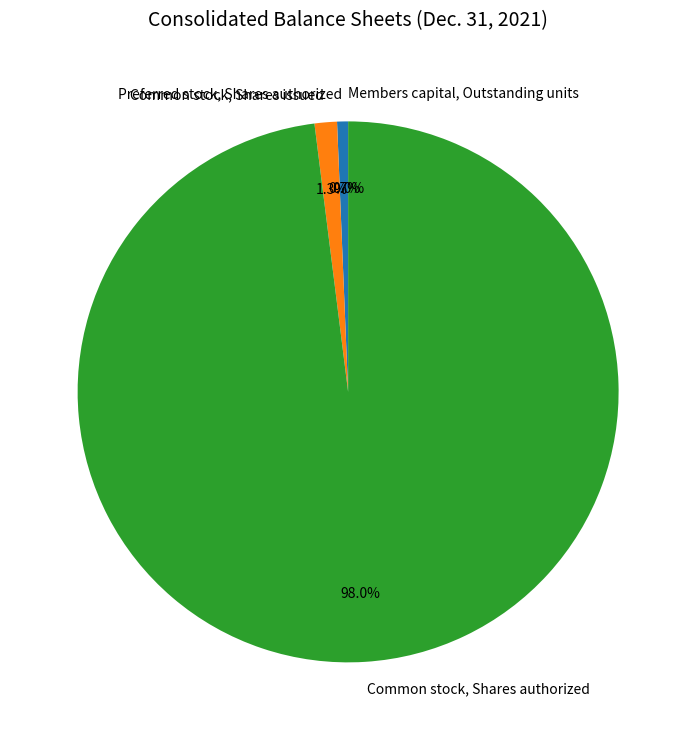

Which slice is the largest?

Common stock, Shares authorized